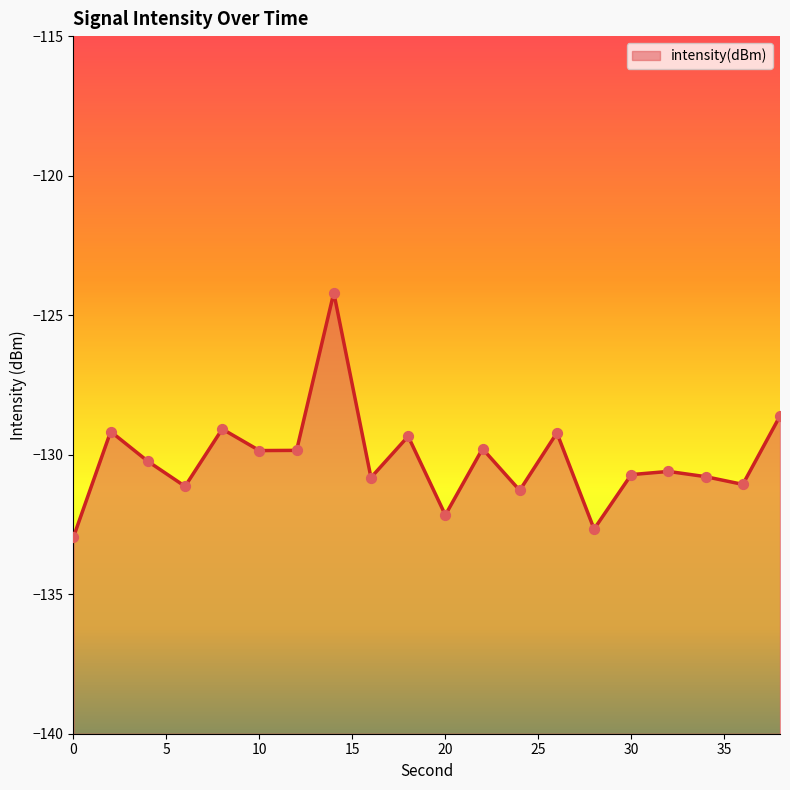

Which has a higher value, 20 or 32?

32